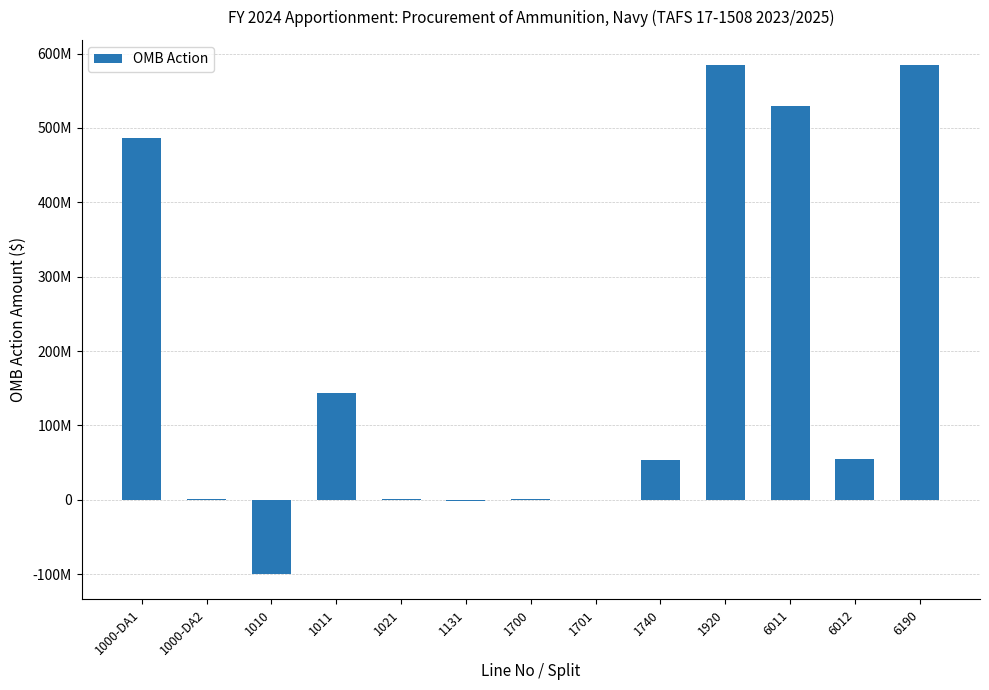

What is the difference between the maximum and minimum values?

683759600